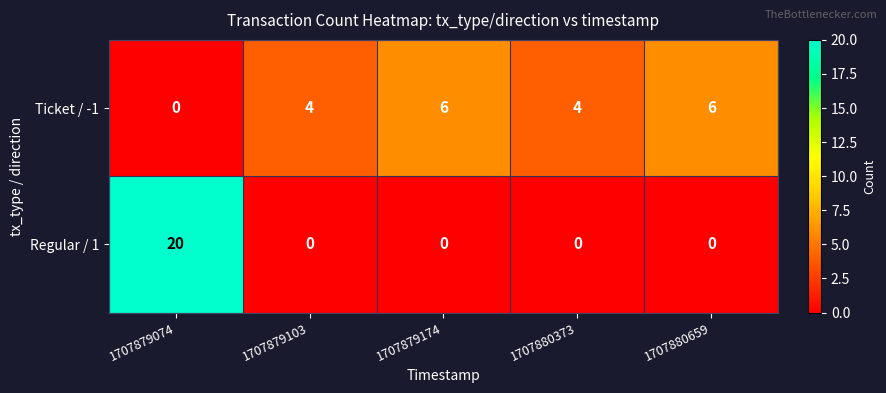

Which label corresponds to the largest value in the chart?

1707879074